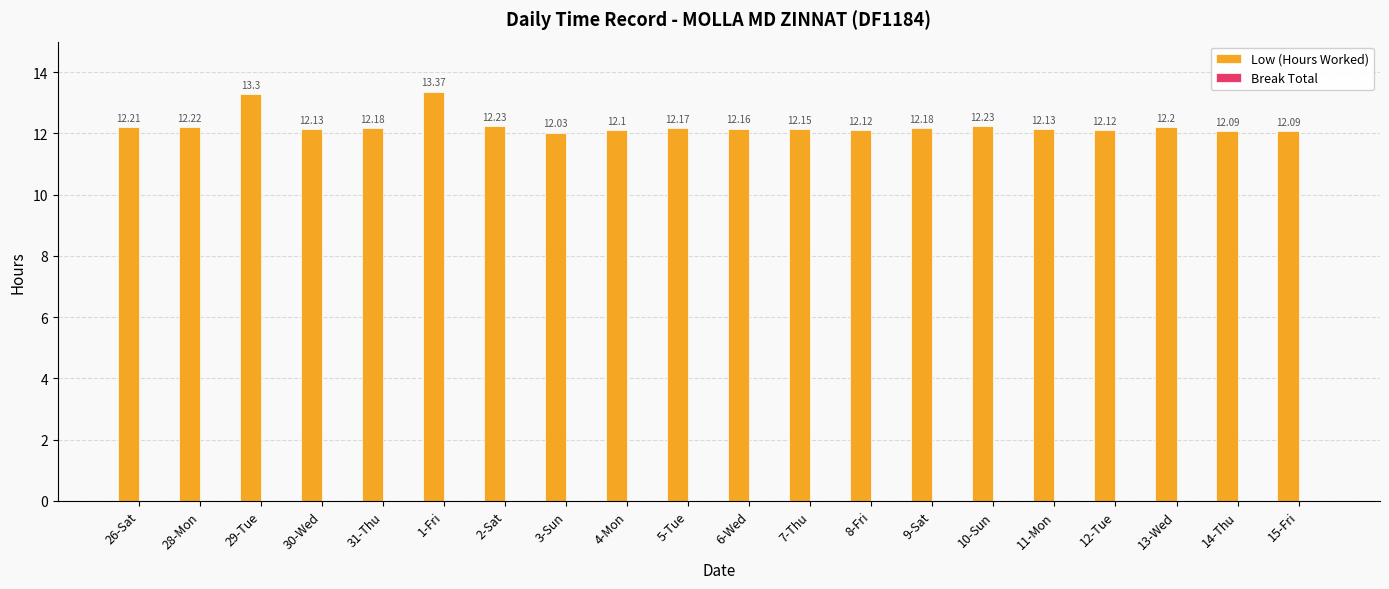

What is the difference between the maximum and minimum values?

1.3